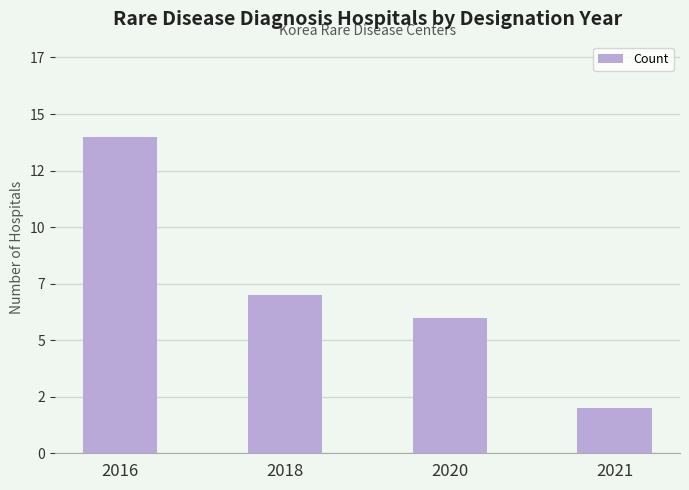

The value at 2016 is 9. True or false?

False